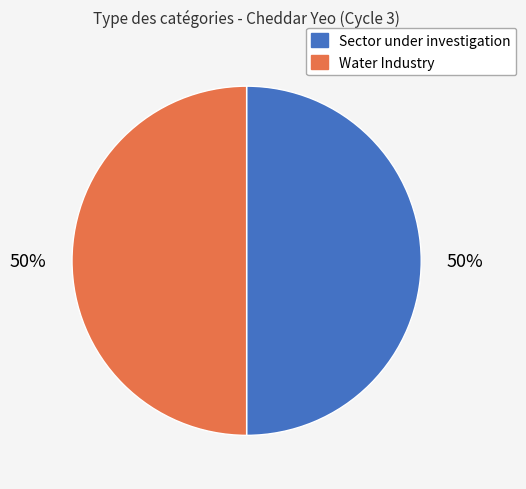

Is the sum of Water Industry and Sector under investigation greater than half?

Yes